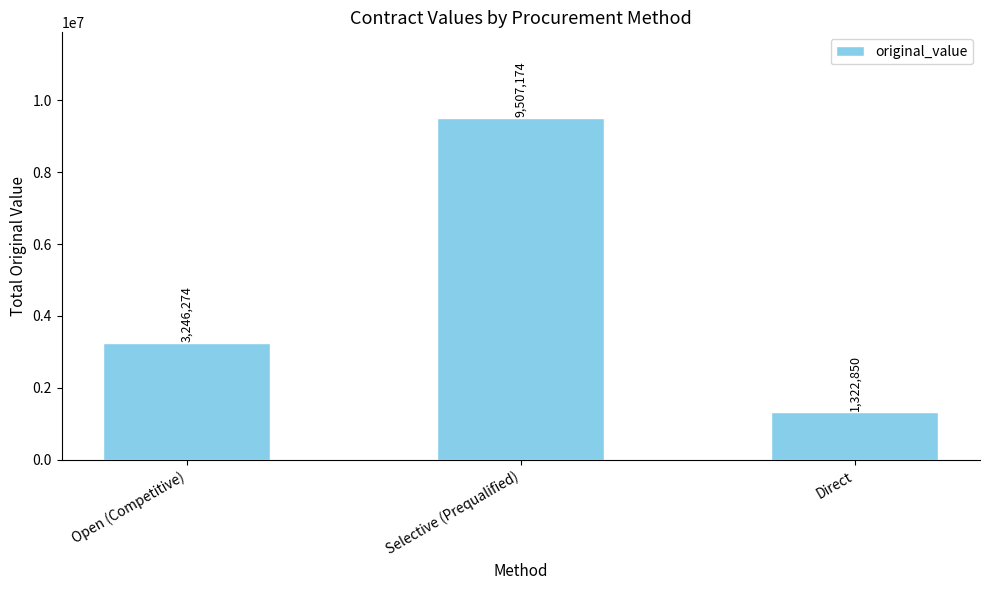

Is it true that the value at Selective (Prequalified) is 9507173.9?

True